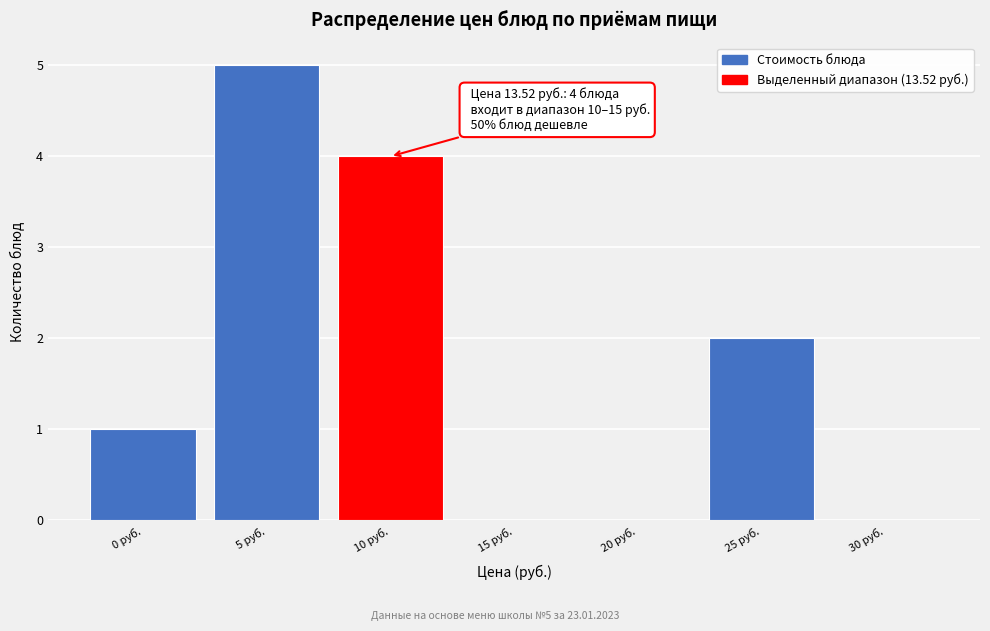

Reading left to right, transcribe all the data shown in this chart.

0 руб.=1	5 руб.=5	10 руб.=4	15 руб.=0	20 руб.=0	25 руб.=2	30 руб.=0